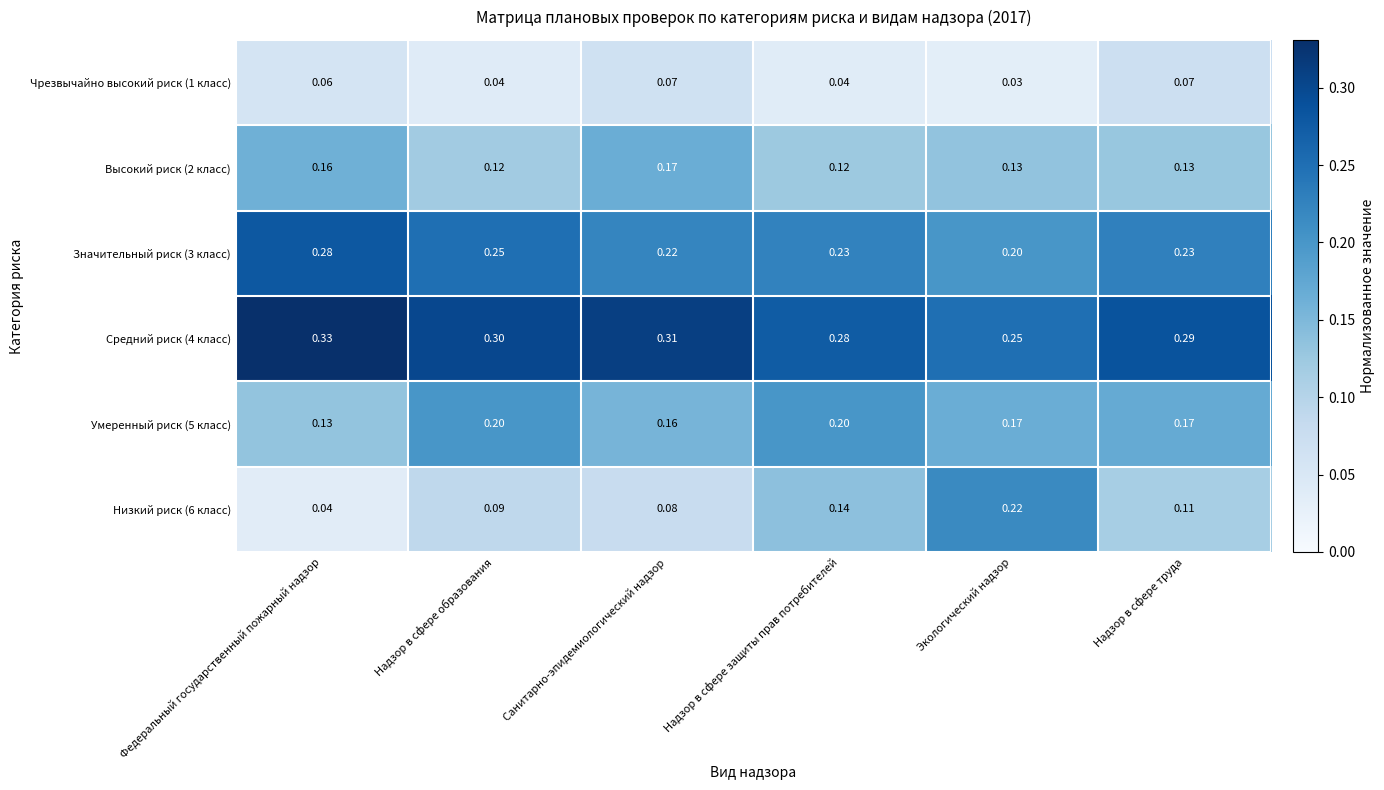

List the series in order of their peak value, highest first.

Средний риск (4 класс), Значительный риск (3 класс), Низкий риск (6 класс), Умеренный риск (5 класс), Высокий риск (2 класс), Чрезвычайно высокий риск (1 класс)